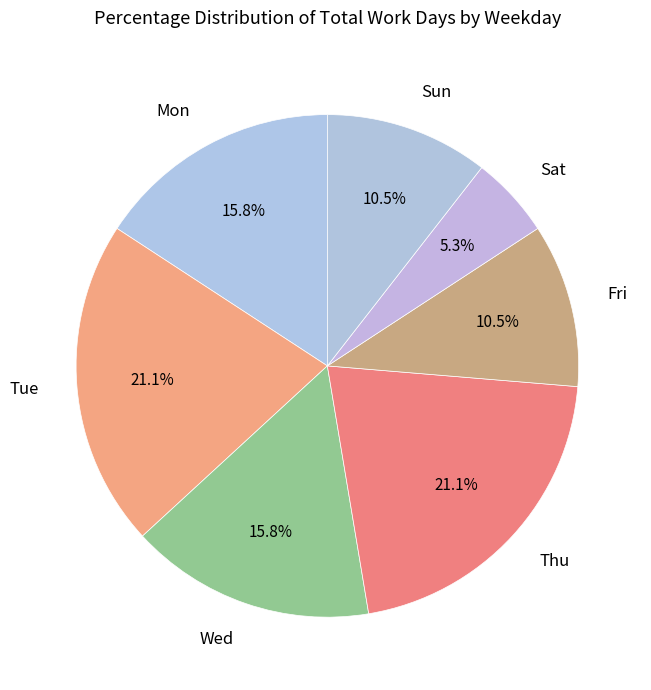

What is the total percentage of Wed and Fri?

26.3%